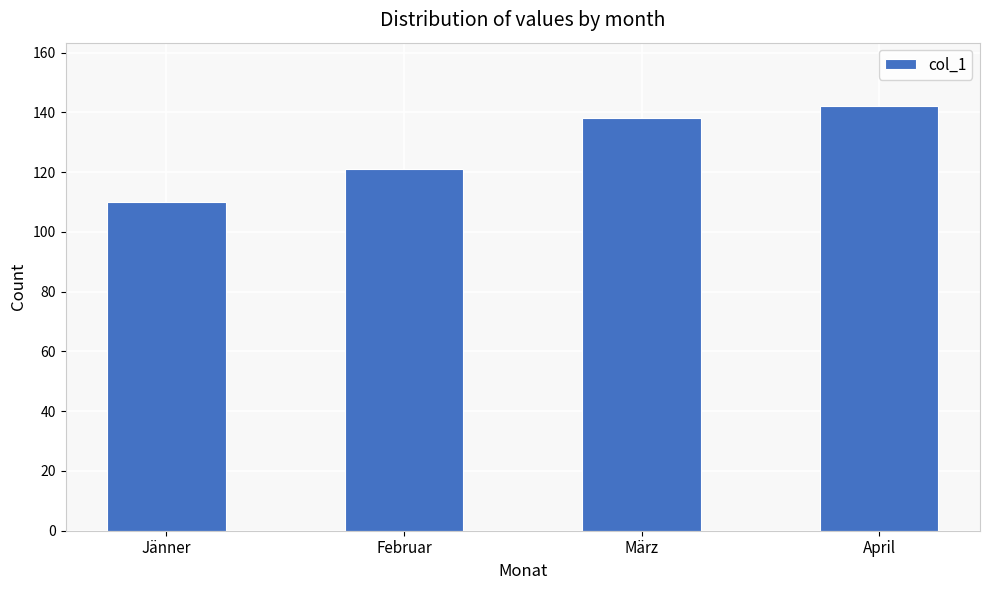

Which has a higher value, Jänner or April?

April